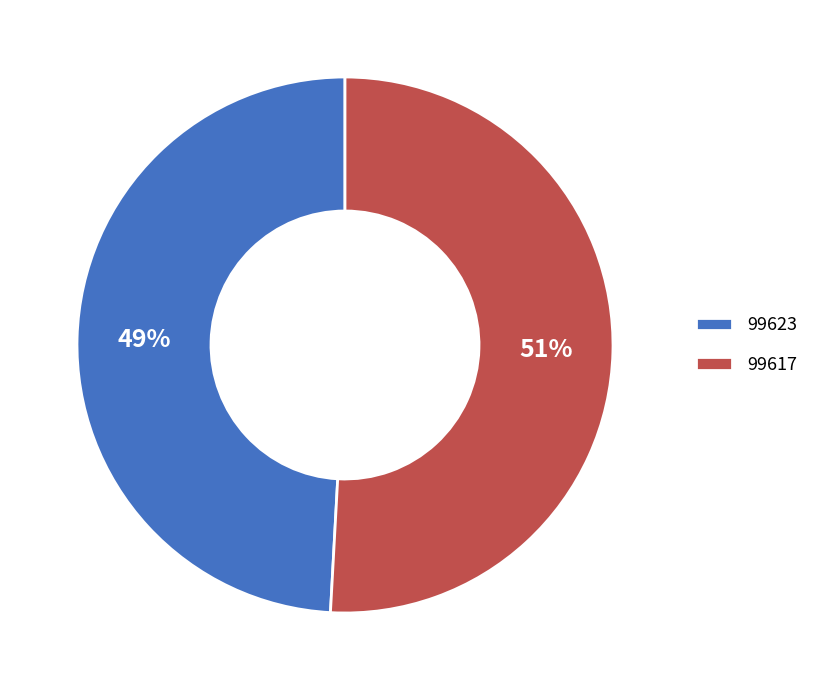

Does 99617 account for over 50% of the chart?

Yes